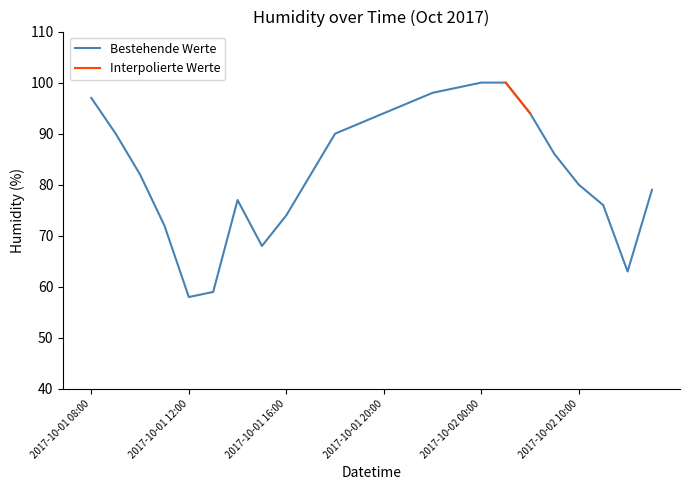

What is the label of the 12th point from the right?

2017-10-01 20:00